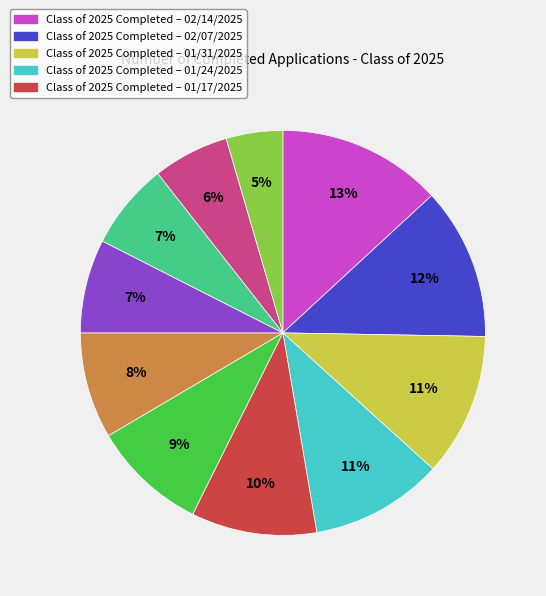

To the nearest percent, what is the average slice percentage?

9%